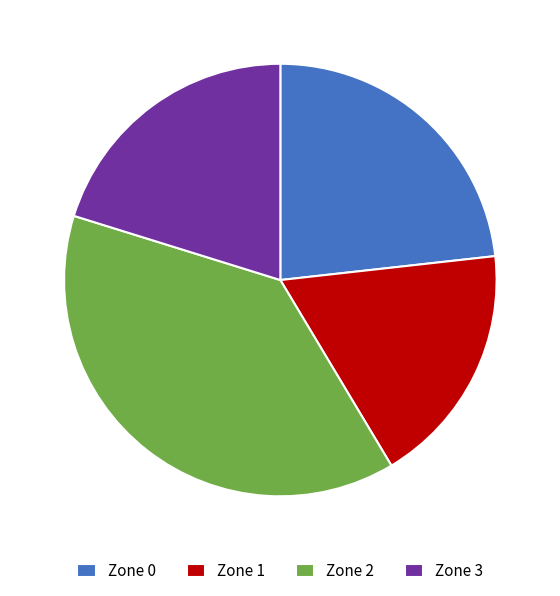

Rank the categories by value from highest to lowest.

Zone 2, Zone 0, Zone 3, Zone 1